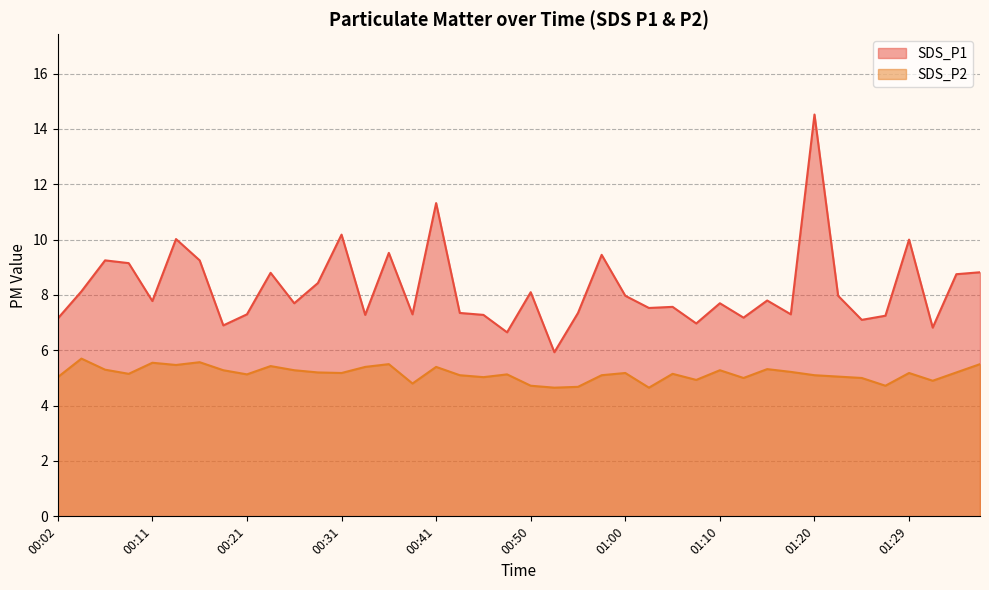

At which category is the sum across all series the highest?

01:20